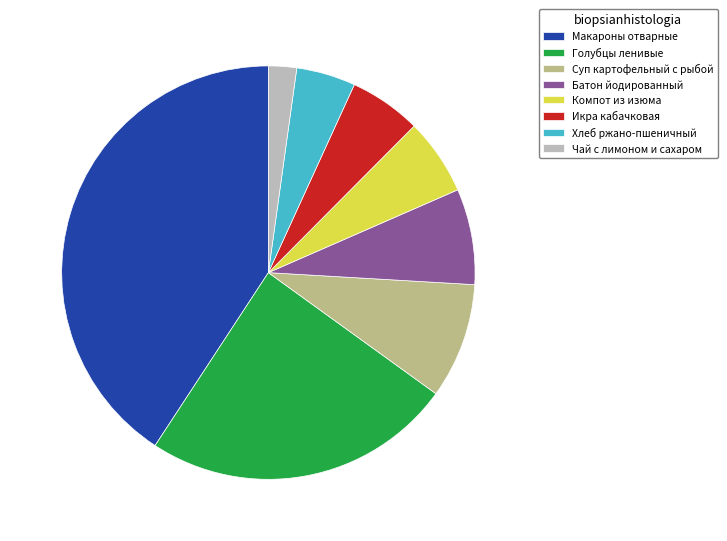

How many slices are in this pie chart?

8